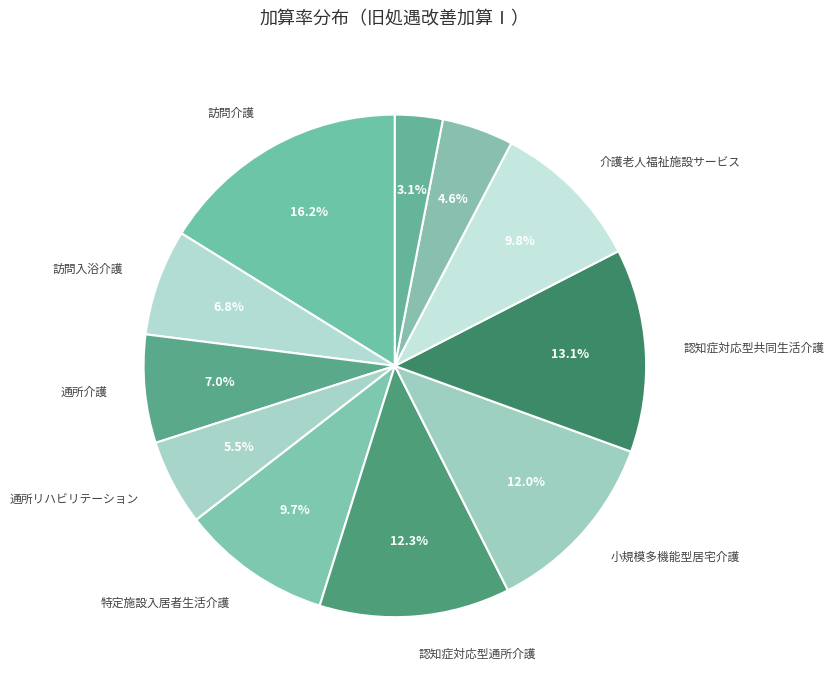

Does 認知症対応型共同生活介護 represent more than half of the total?

No